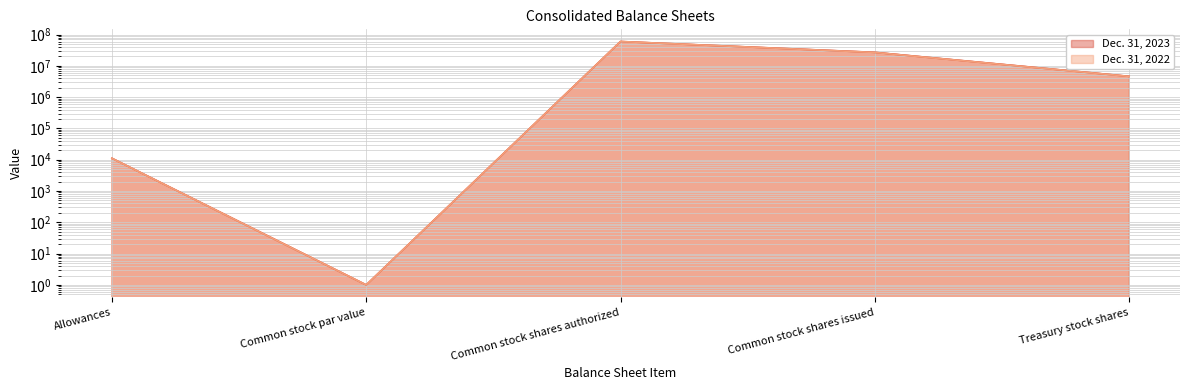

True or false: Dec. 31, 2023 has a value of 60000000 at Common stock shares authorized.

True